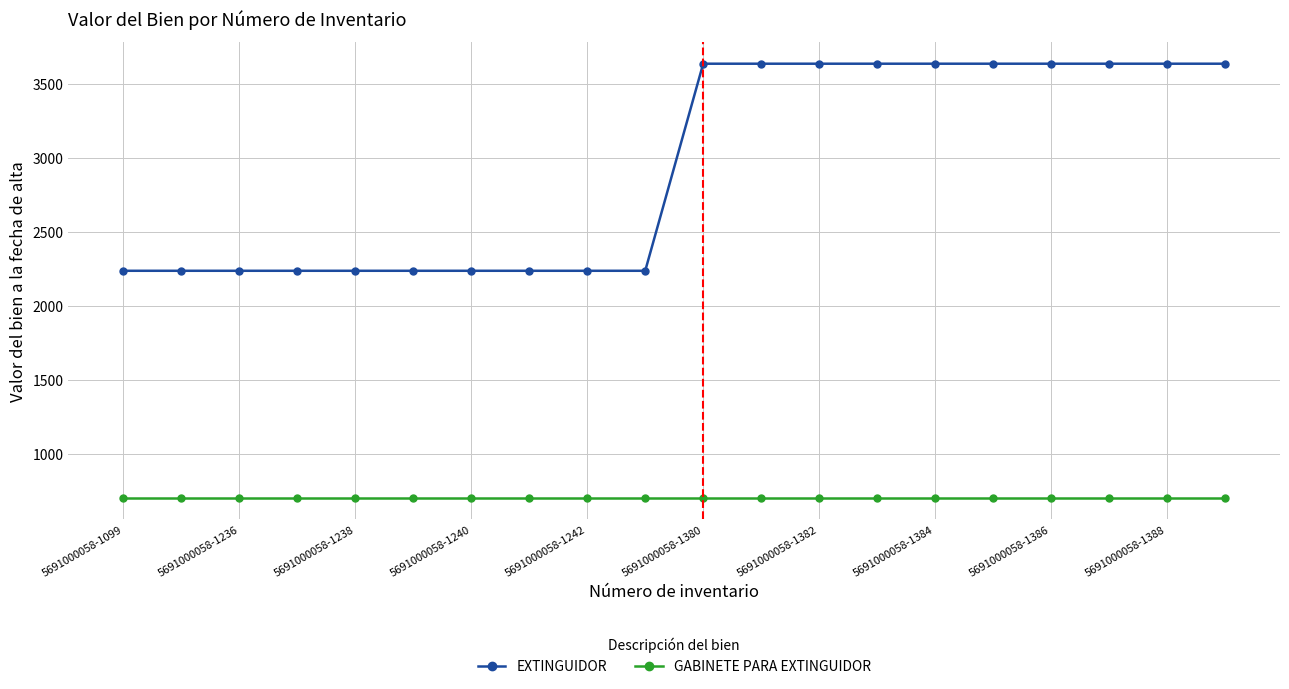

What is the sum of all EXTINGUIDOR values?

58789.1